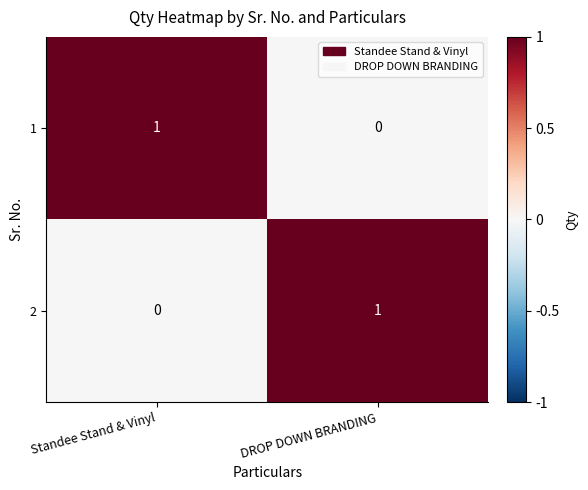

At which label is 2 closest to 0?

Standee Stand & Vinyl